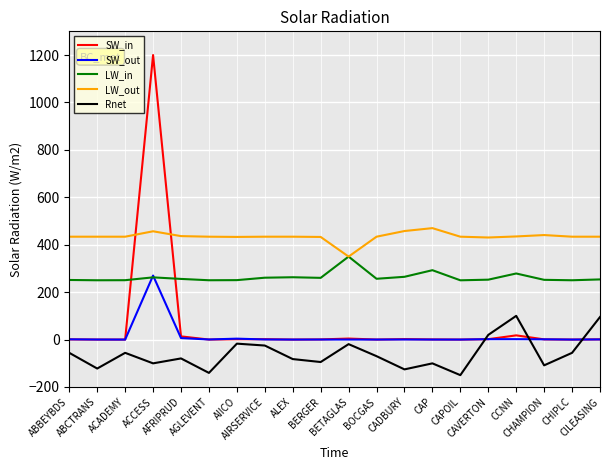

Which series has the widest spread of values?

SW_in